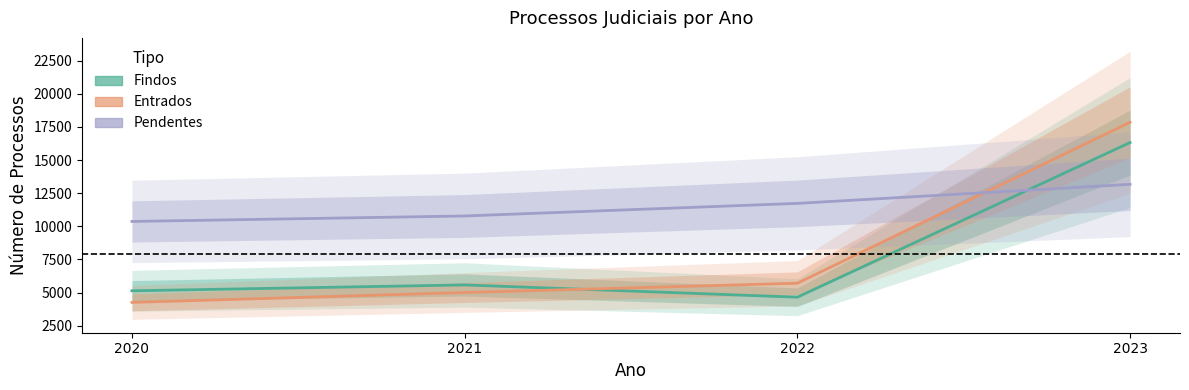

Which has a higher value, 2021 or 2023?

2023